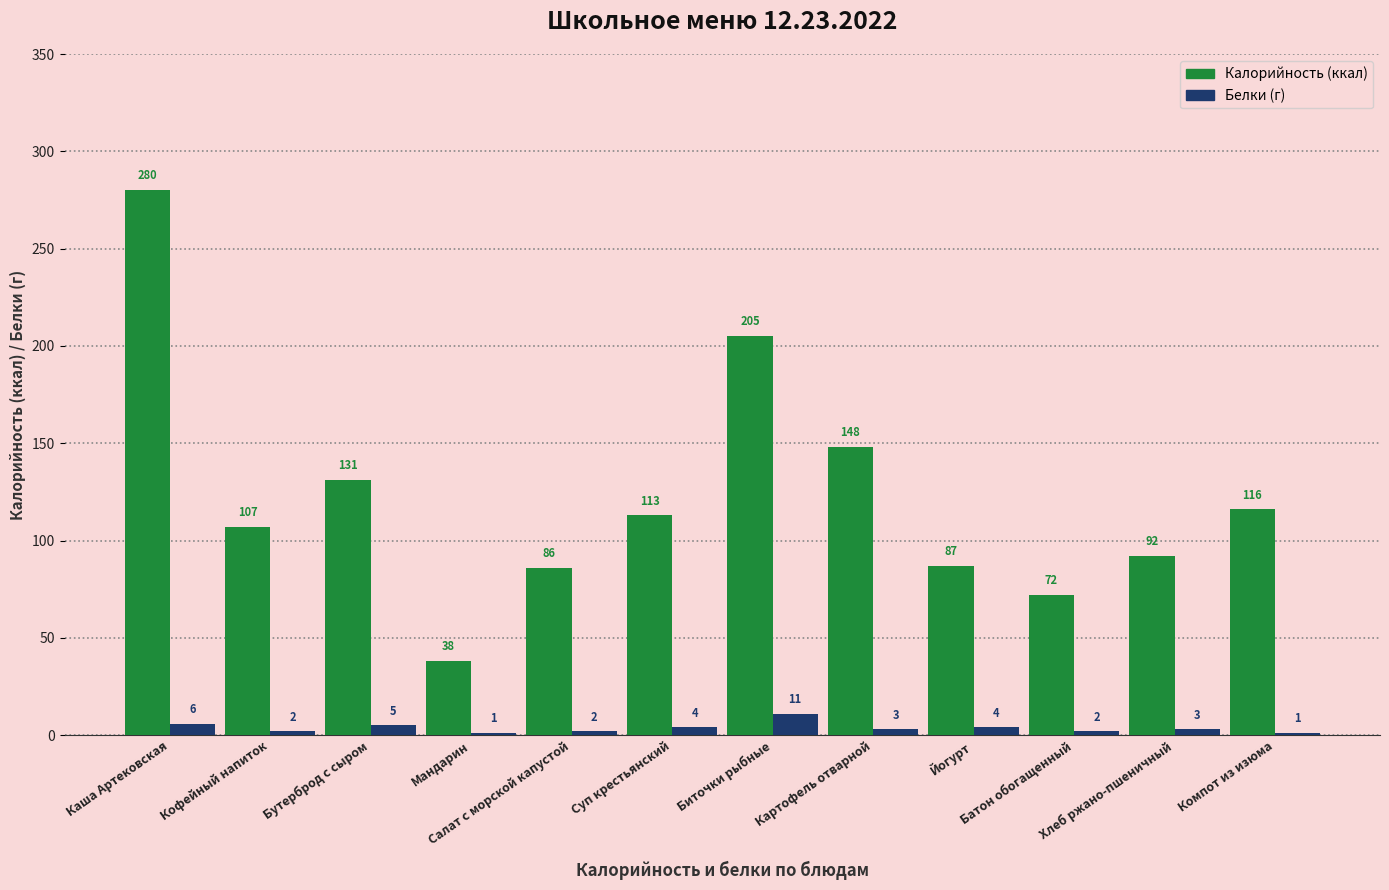

Count the number of categories in the chart.

12